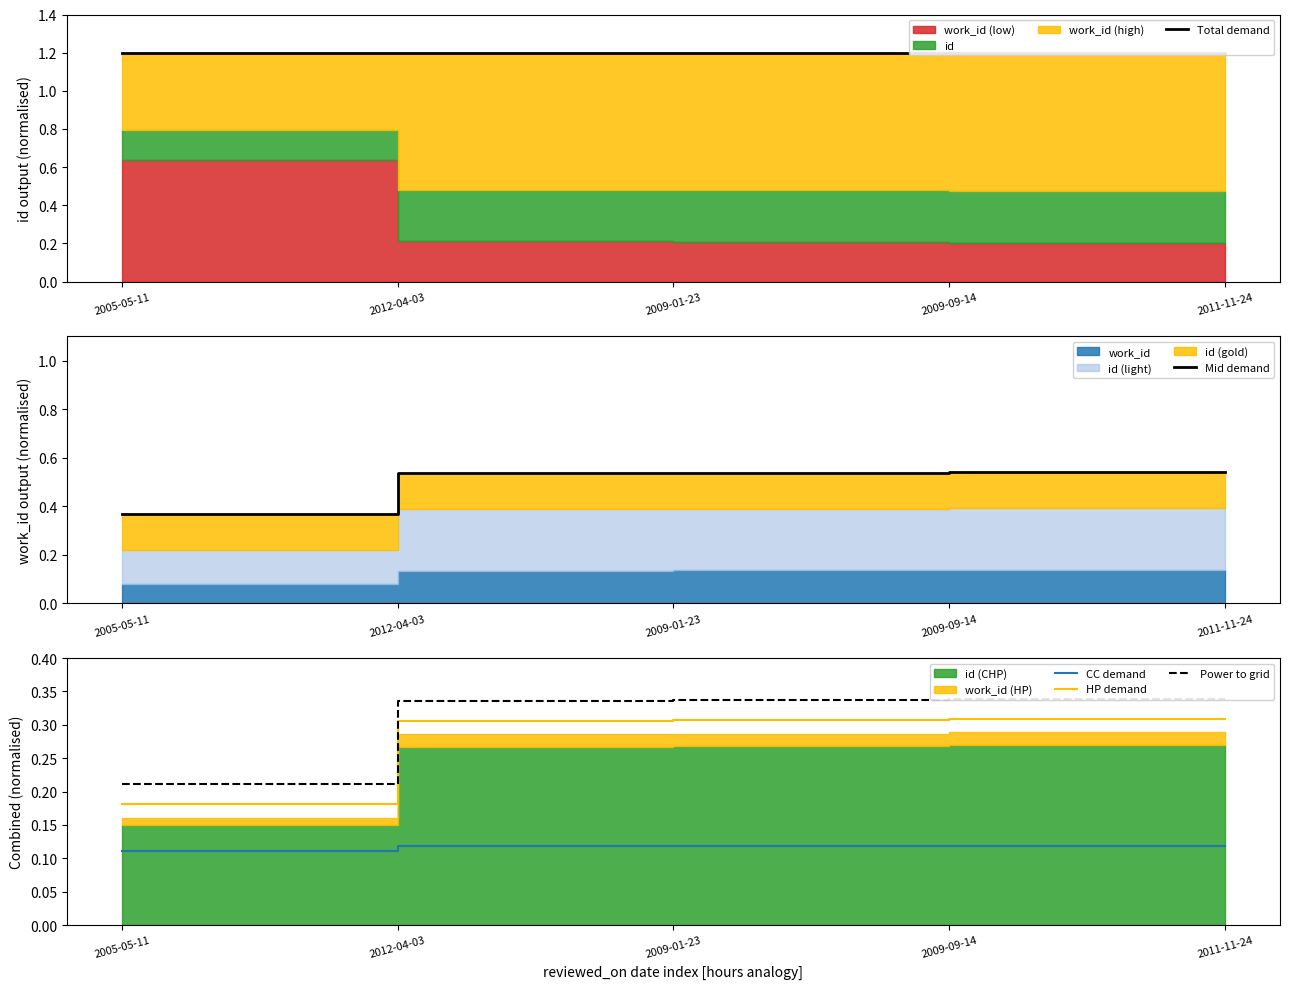

What is the value of the Power to grid point at the 2nd from the left?

0.3